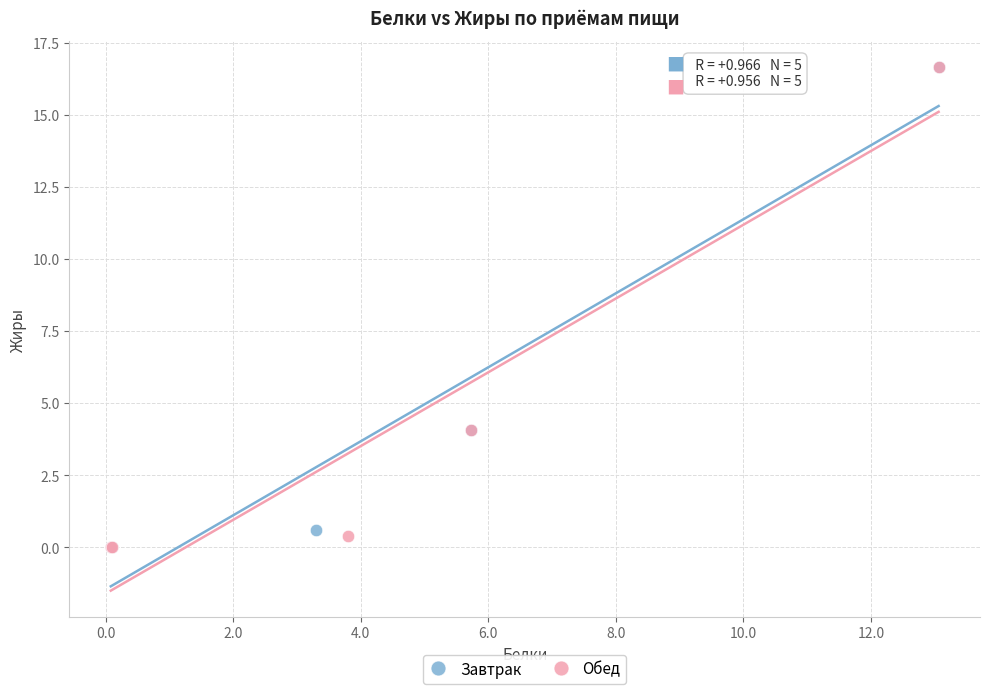

What are all the series names shown in the legend?

Завтрак, Обед